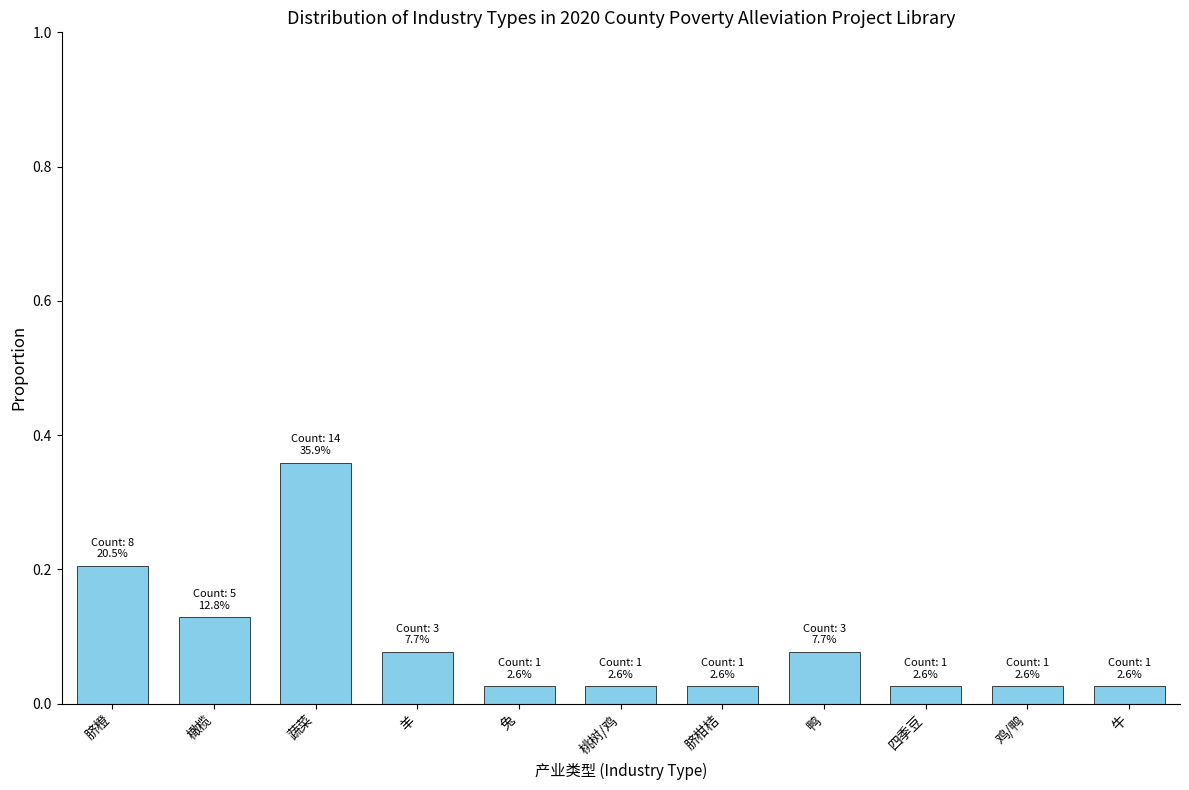

What is the label of the 3rd bar from the right?

四季豆